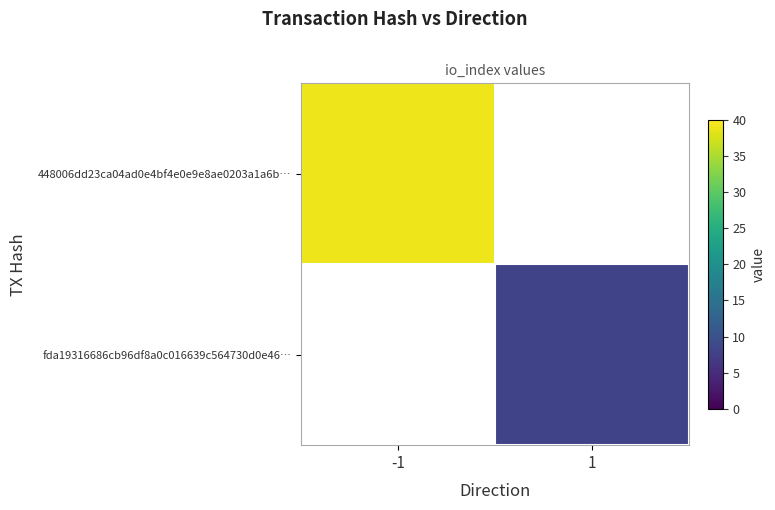

Which label corresponds to the largest value in the chart?

-1